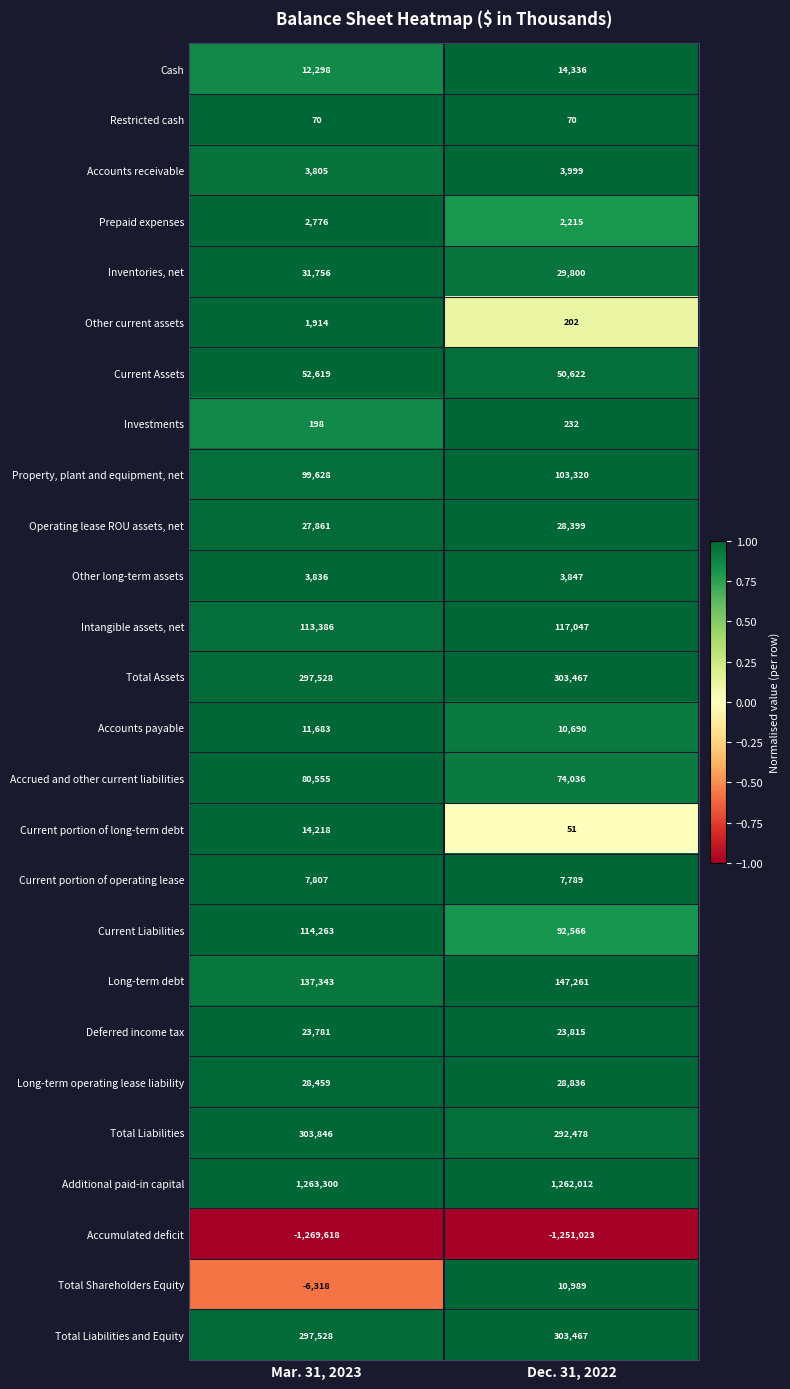

Which series has the widest spread of values?

Current Liabilities